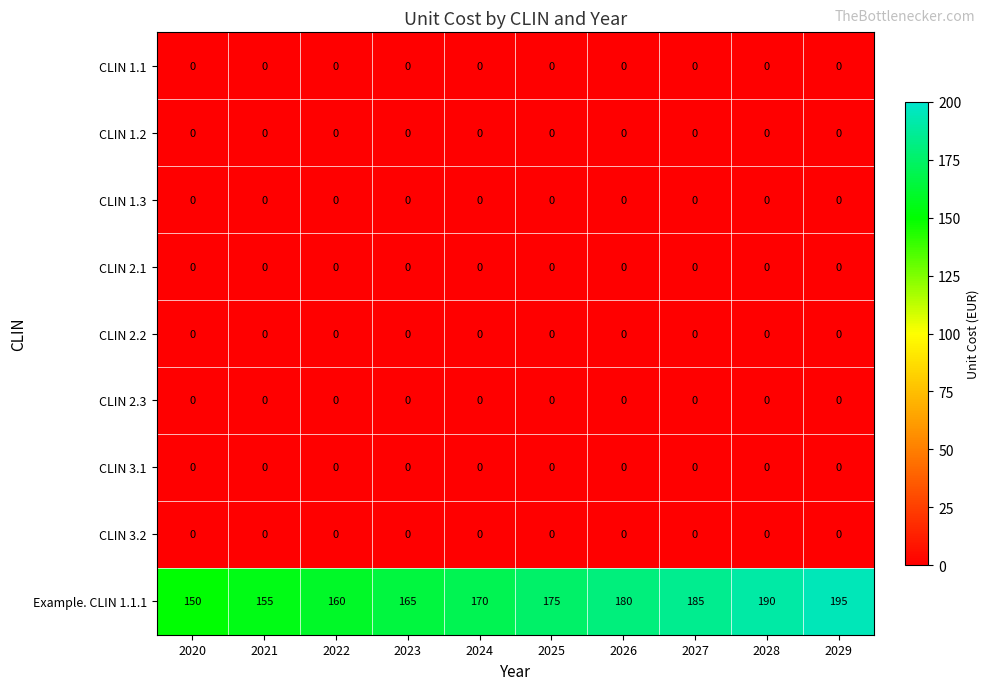

The value of Example. CLIN 1.1.1 at 2021 is 77. True or false?

False